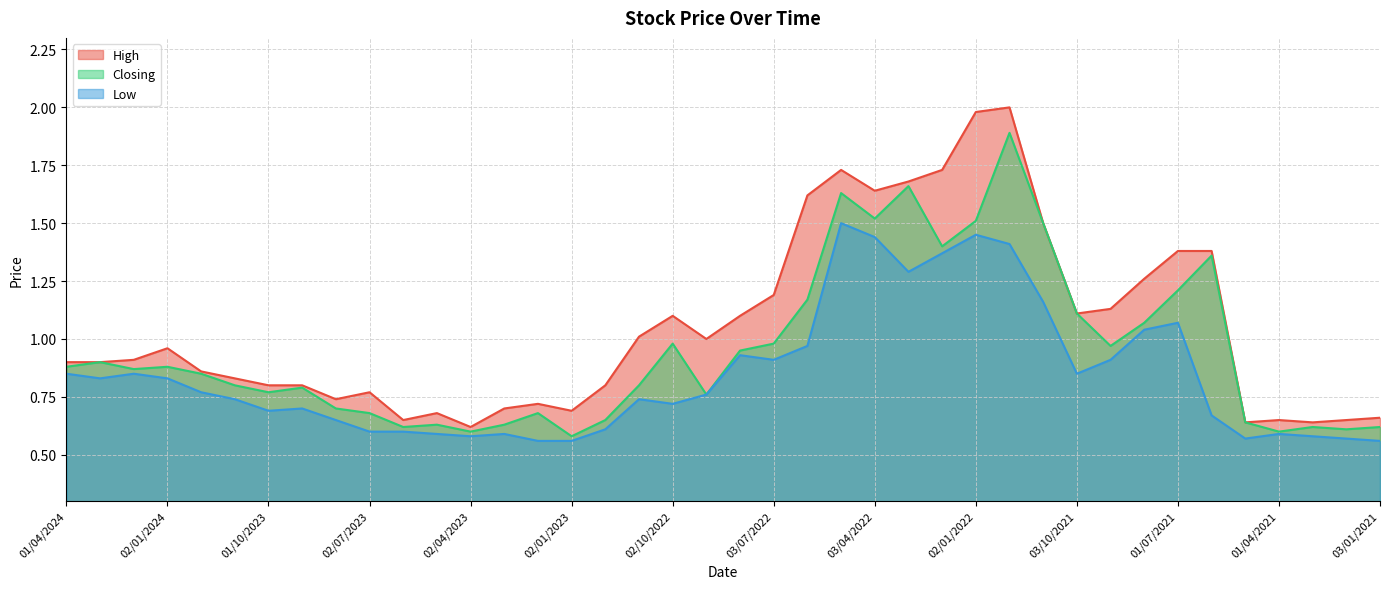

How many lines are shown in the chart?

3